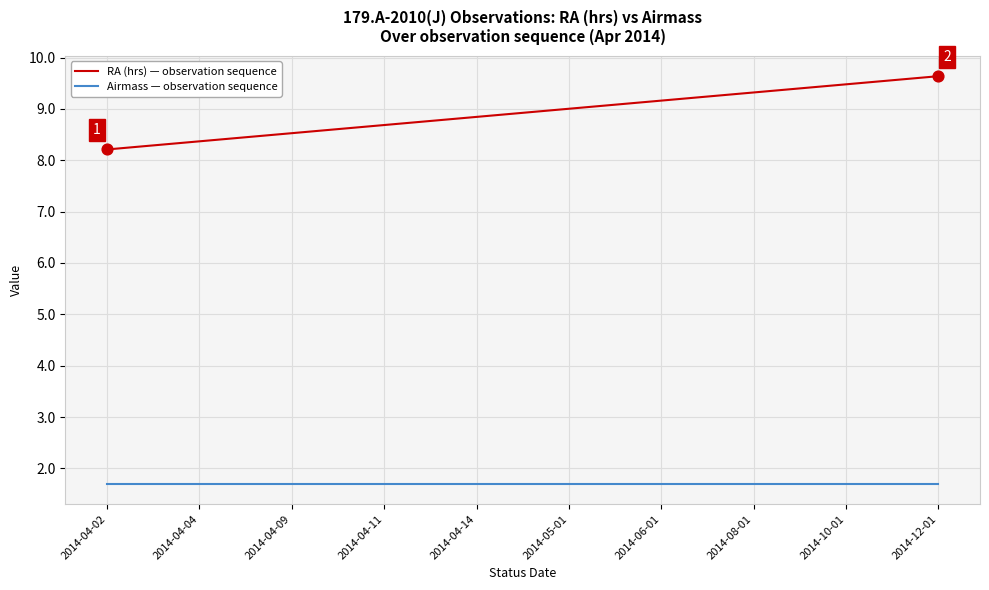

Which series has the largest total across all categories?

RA (hrs) — observation sequence